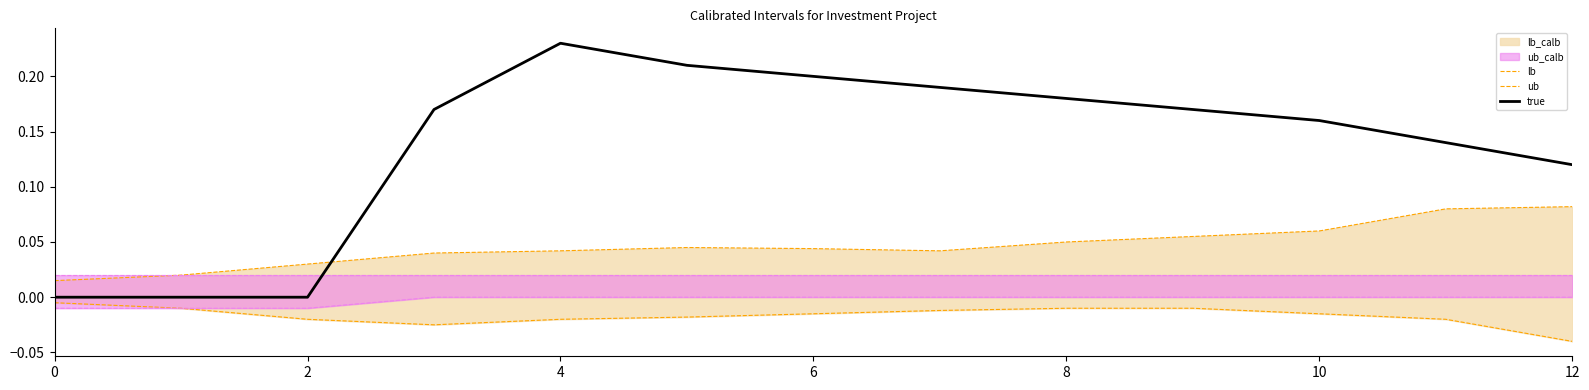

The true series shows 0.0 at 2. True or false?

True